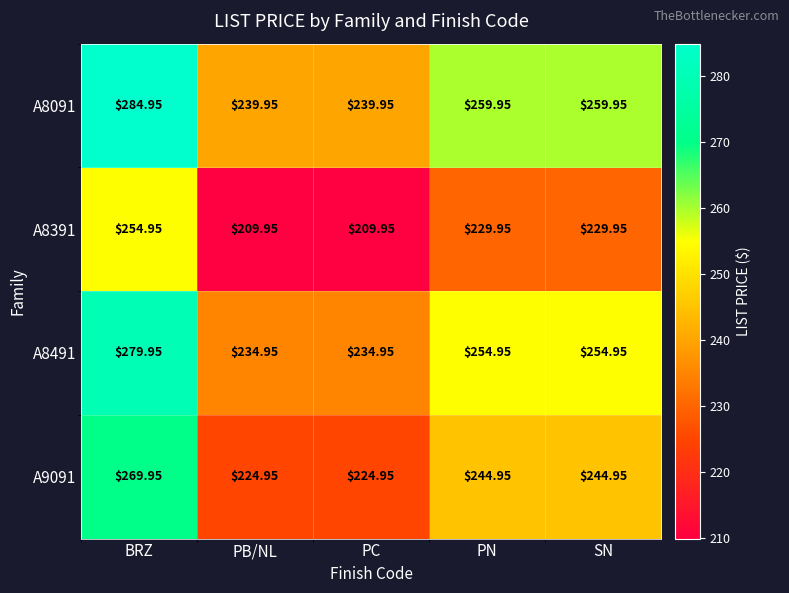

At which label does A8491 first exceed 254?

BRZ